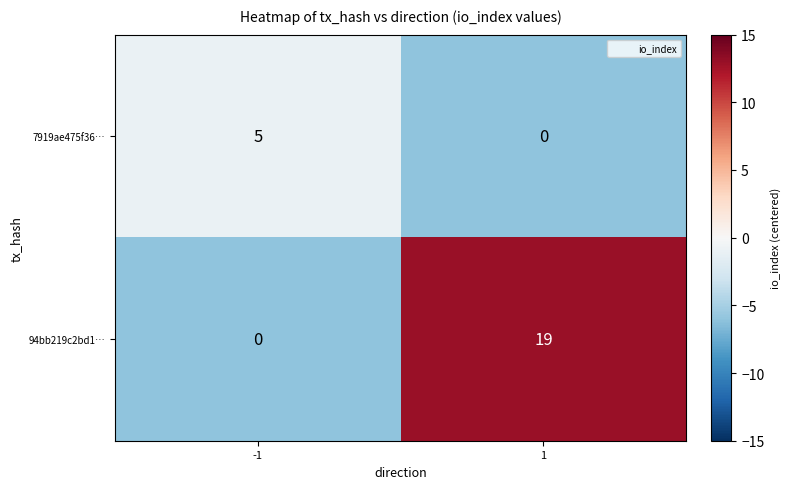

Which series has the largest total across all categories?

94bb219c2bd1…